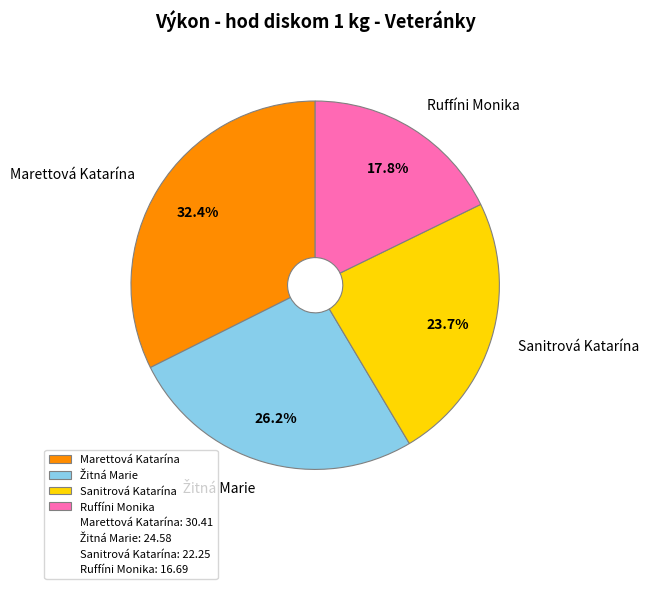

To the nearest percent, what is the difference between the Marettová Katarína and Sanitrová Katarína slice percentages?

9%